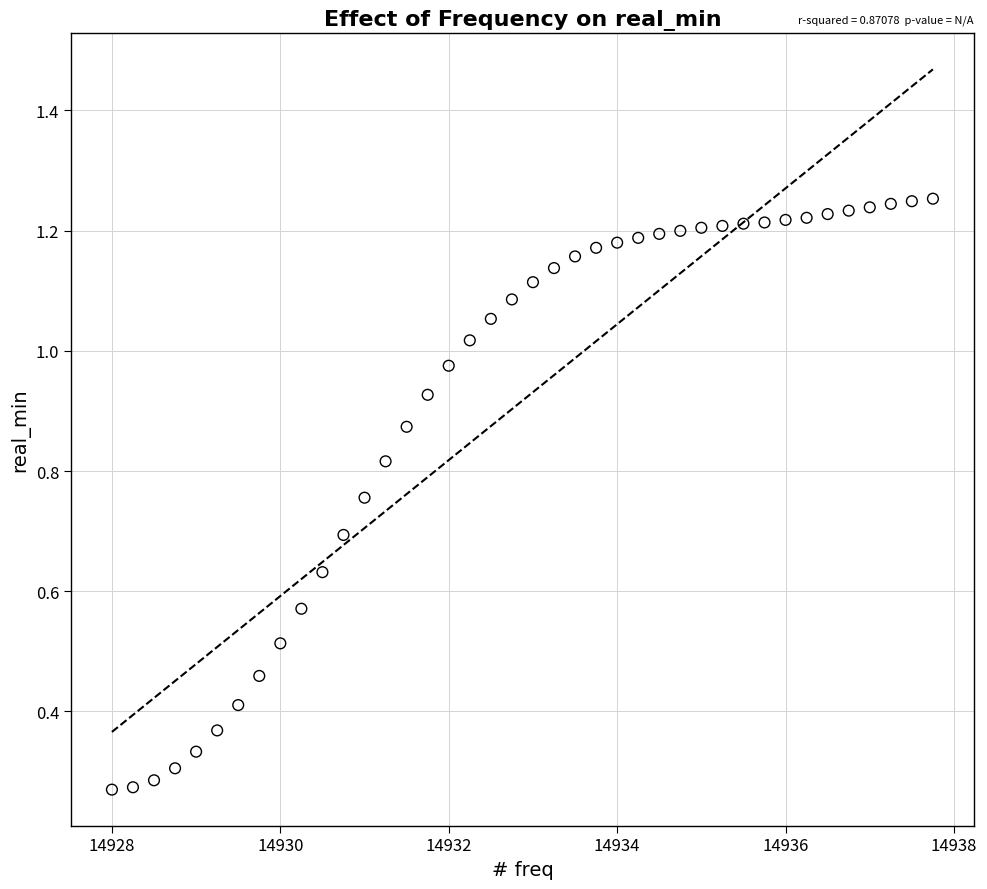

What is the range of X values (max minus min)?

9.8